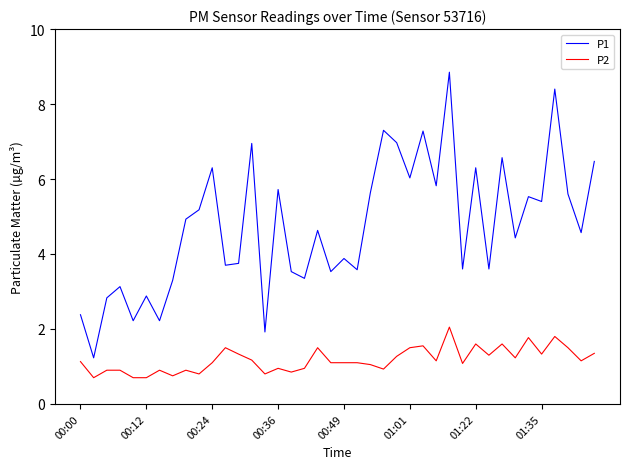

Which series has the largest total across all categories?

P1